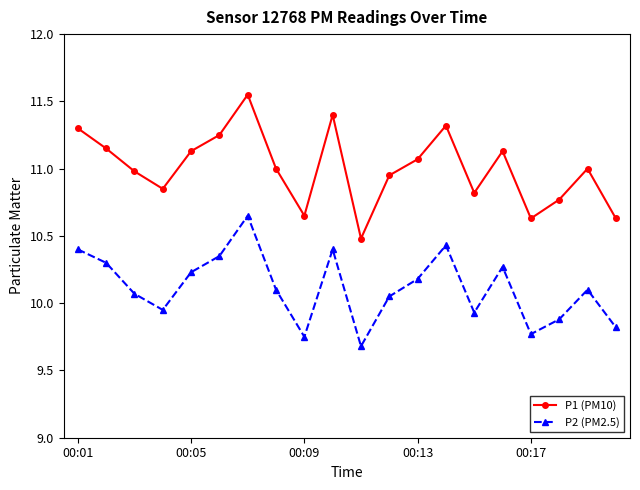

At how many categories does at least one series exceed 10?

20